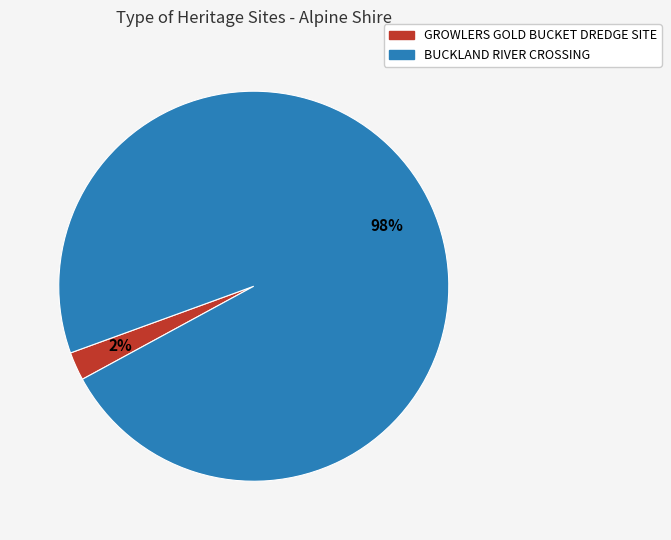

Rank the categories by value from highest to lowest.

BUCKLAND RIVER CROSSING, GROWLERS GOLD BUCKET DREDGE SITE